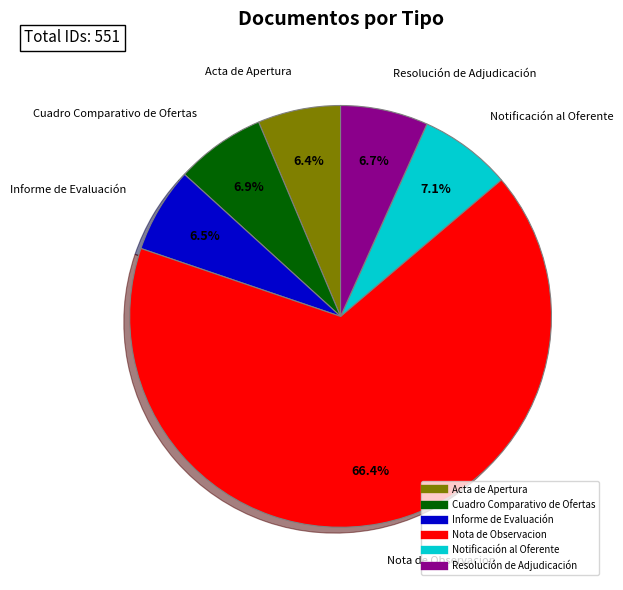

Which slice represents more than half of the pie?

Nota de Observacion